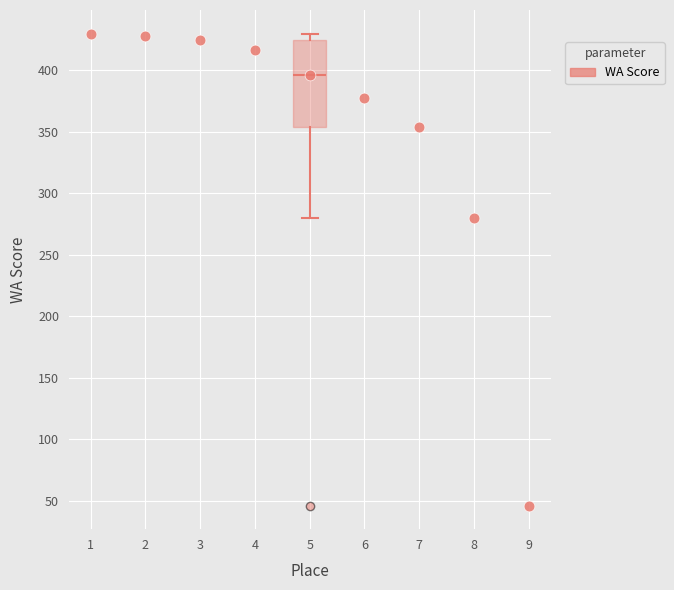

What is the average Y value?

350